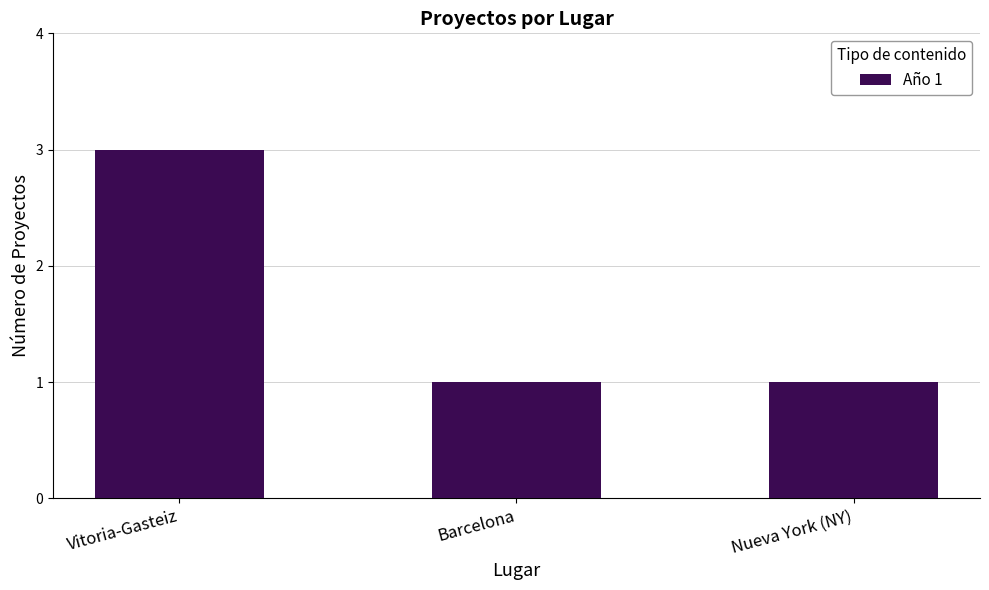

How many series are shown in this chart?

1